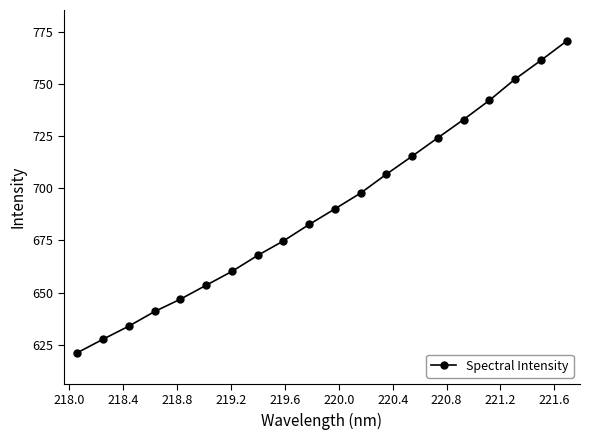

What is the maximum value shown in the chart?

770.4